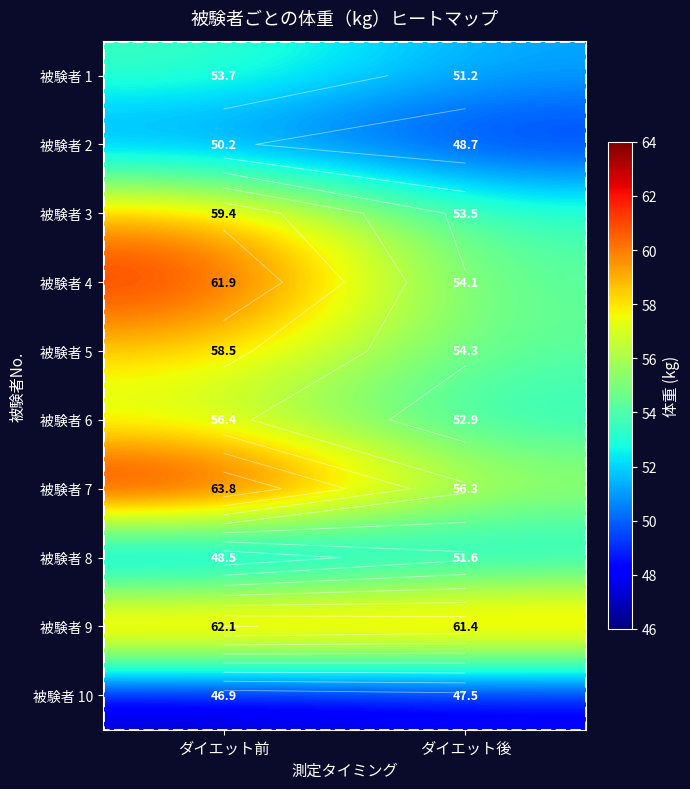

Which category has the highest value across all series?

ダイエット前